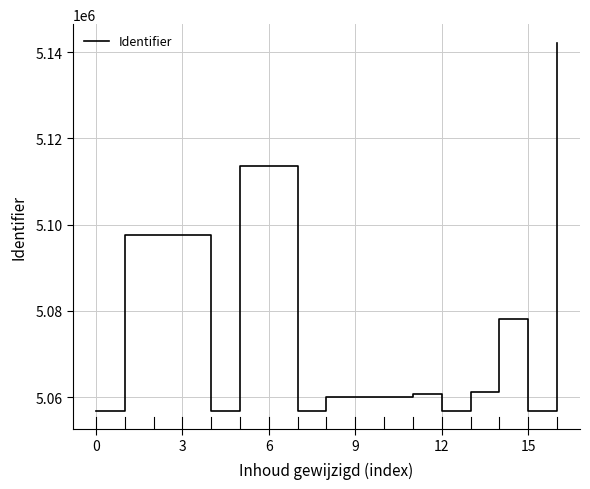

What is the greatest value displayed?

5142195